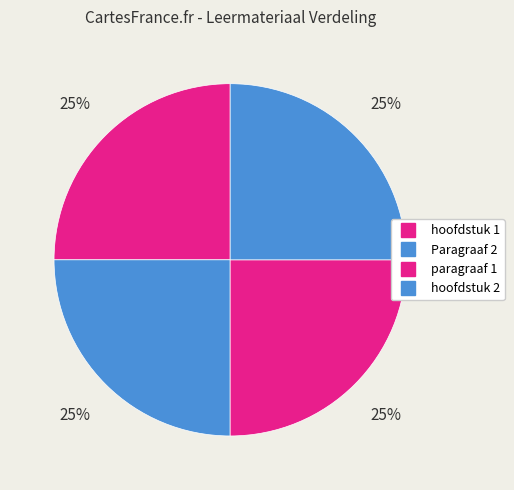

How many segments does this pie chart have?

4